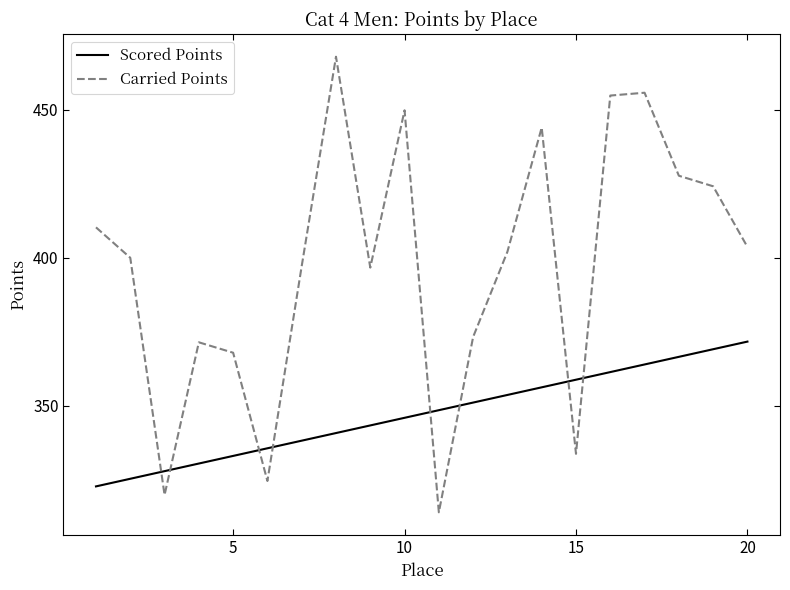

Which series has the largest total across all categories?

Carried Points